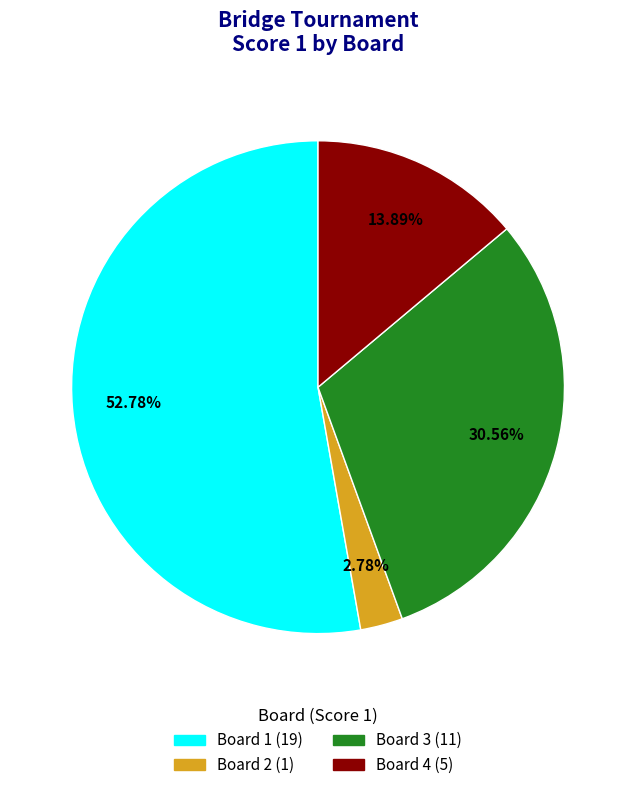

Does any single category account for the majority?

Yes